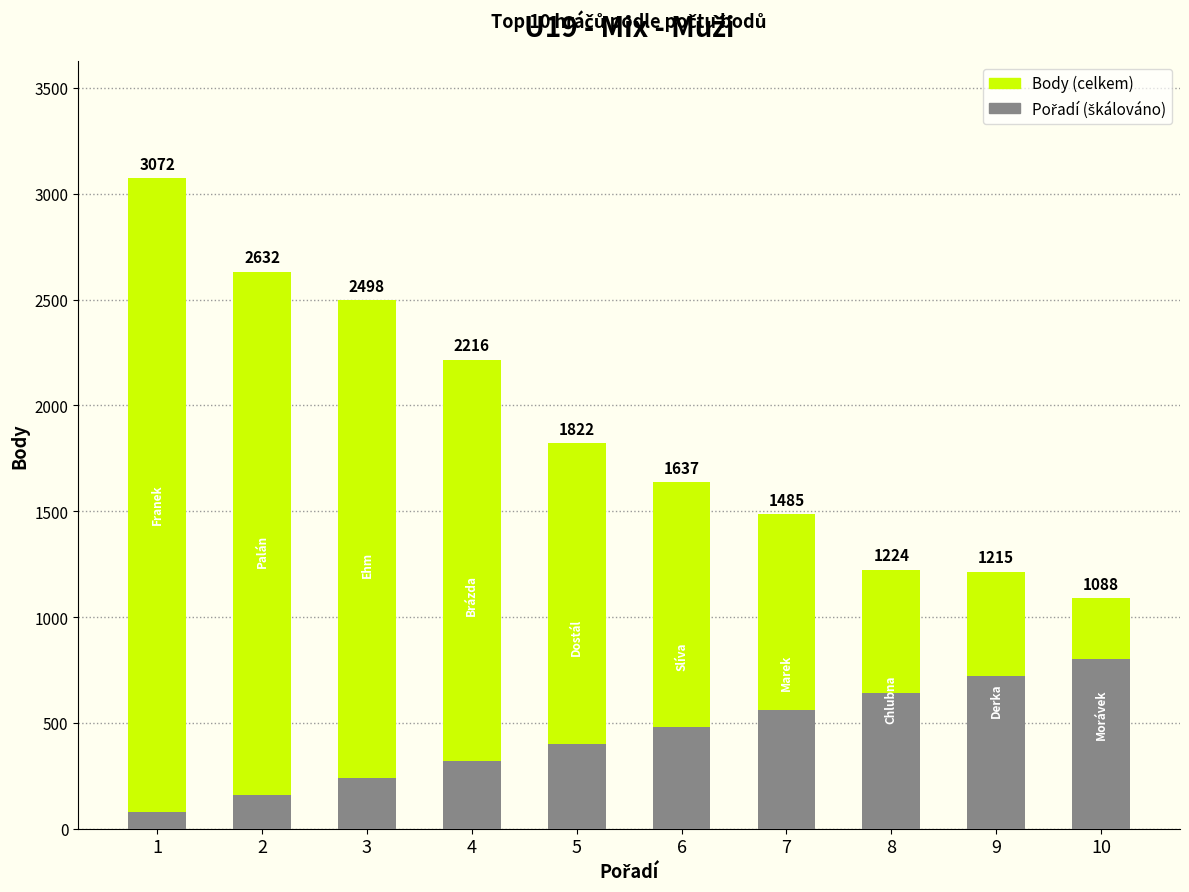

Where does the Body series first go above 1822?

1